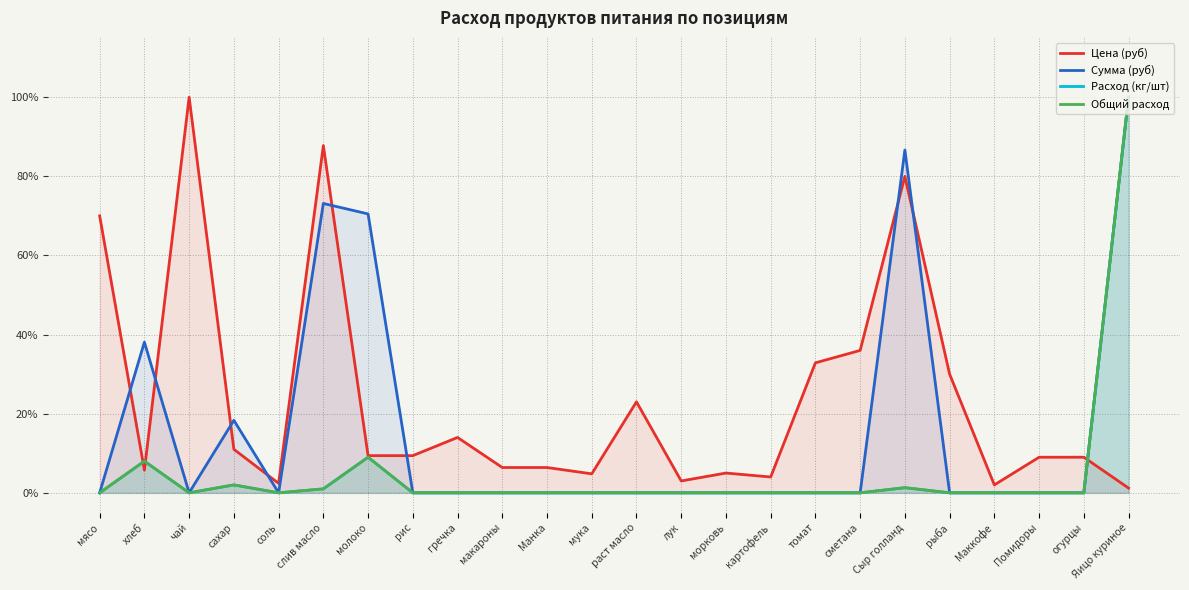

Between раст масло and морковь, which is larger?

раст масло